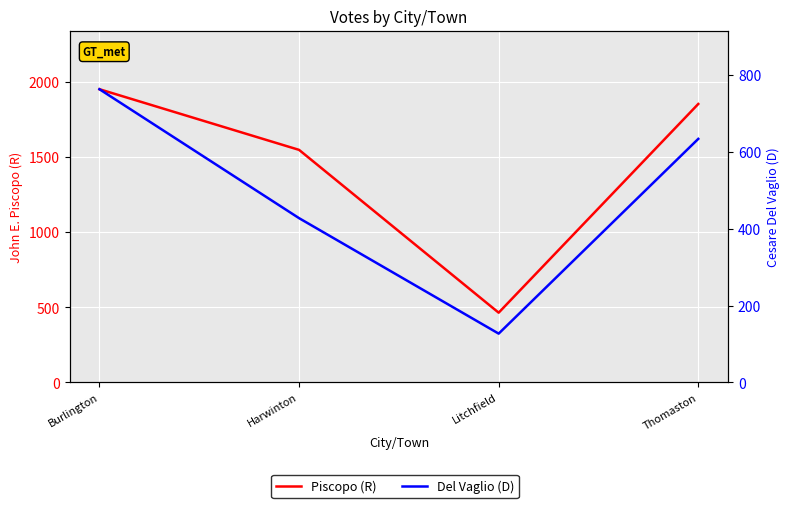

How many lines are shown in the chart?

2